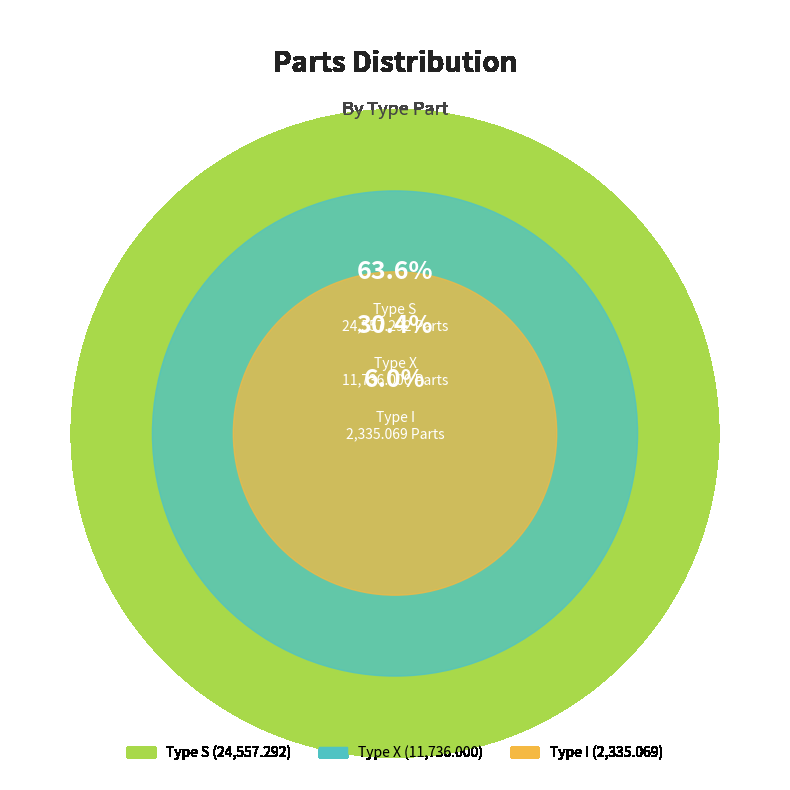

To the nearest percent, what is the combined percentage of X and I?

36%